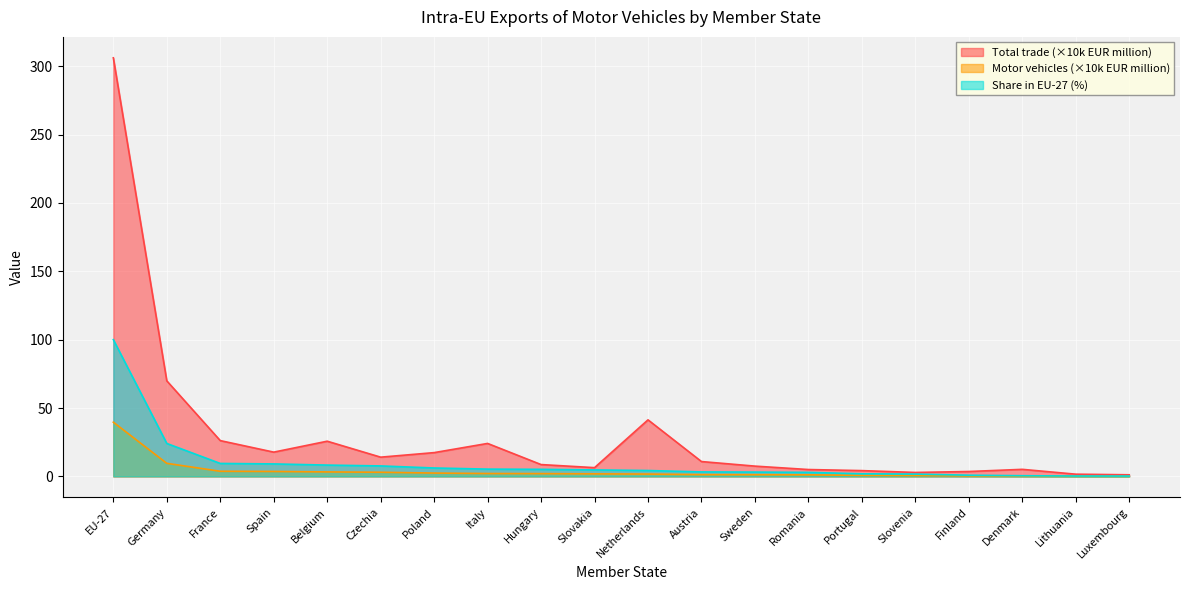

What are all the series names shown in the legend?

Total trade (×10k EUR million), Motor vehicles (×10k EUR million), Share in EU-27 (%)